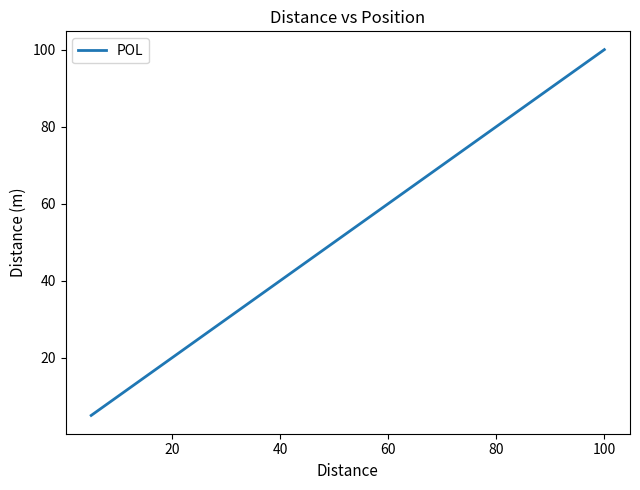

How many categories are shown in the chart?

20